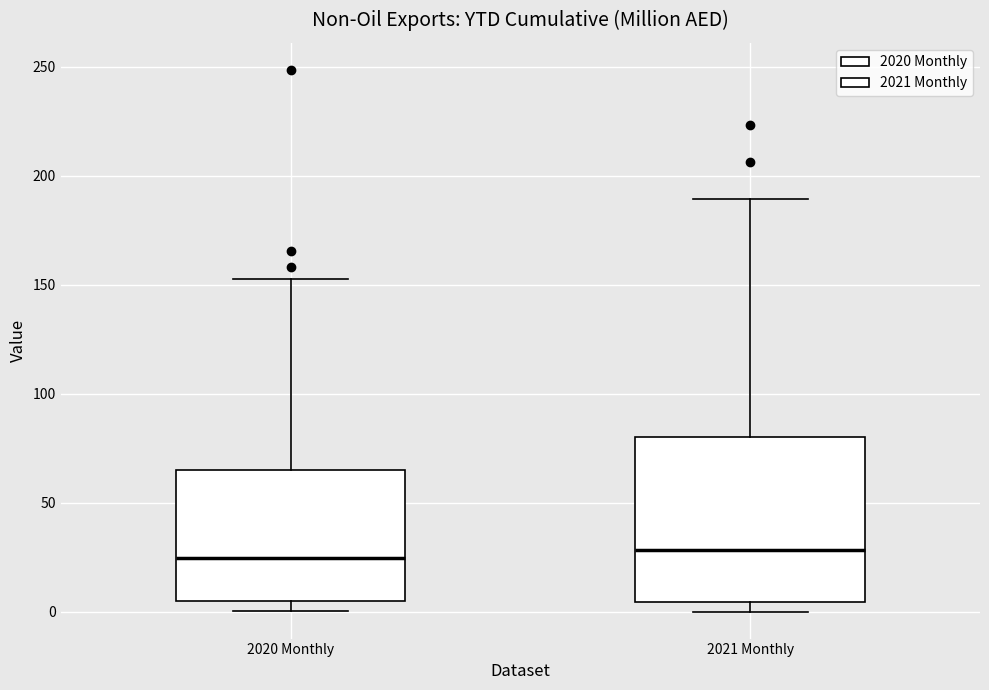

Reading left to right, read every box against the y-axis: the position of its median line, the range the box covers, and the ends of its whiskers. The values are not printed on the chart, so give them approximately, as read against the axis.

2020 Monthly: median 25, box 5 to 65, whiskers 0 to 155
2021 Monthly: median 30, box 5 to 80, whiskers 0 to 190